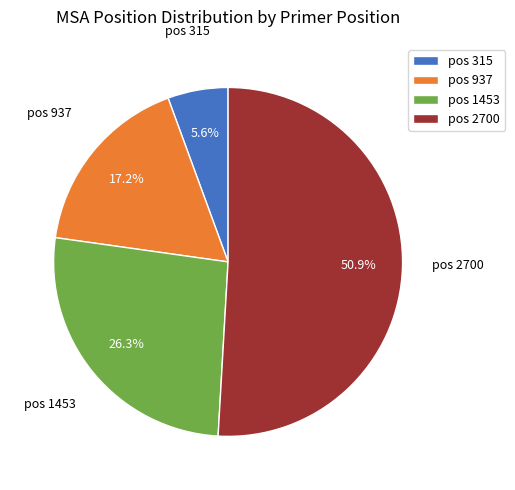

Which slice is the largest?

pos 2700